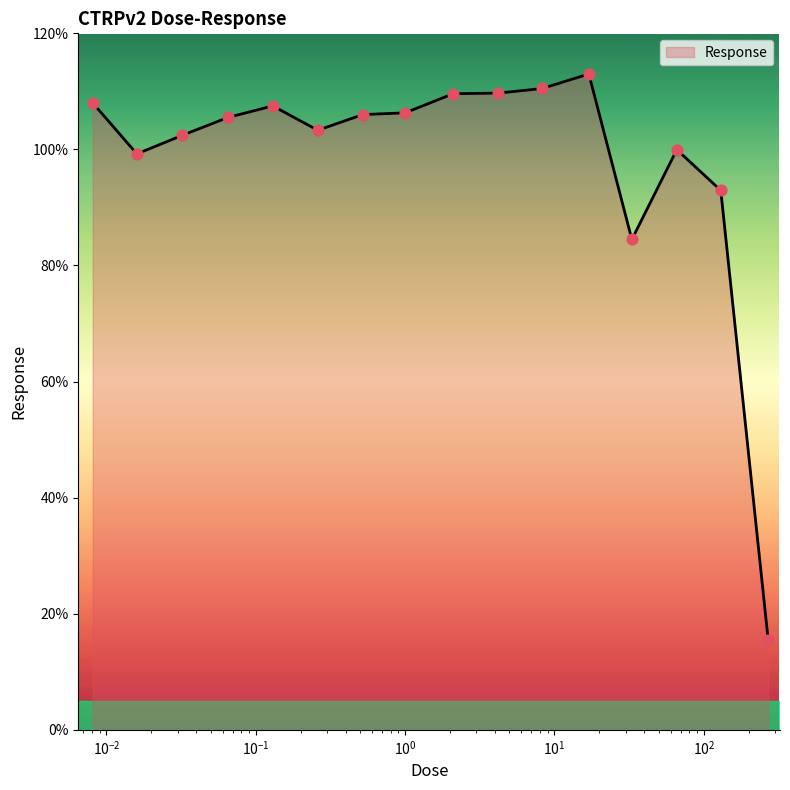

What is the greatest value displayed?

113.0